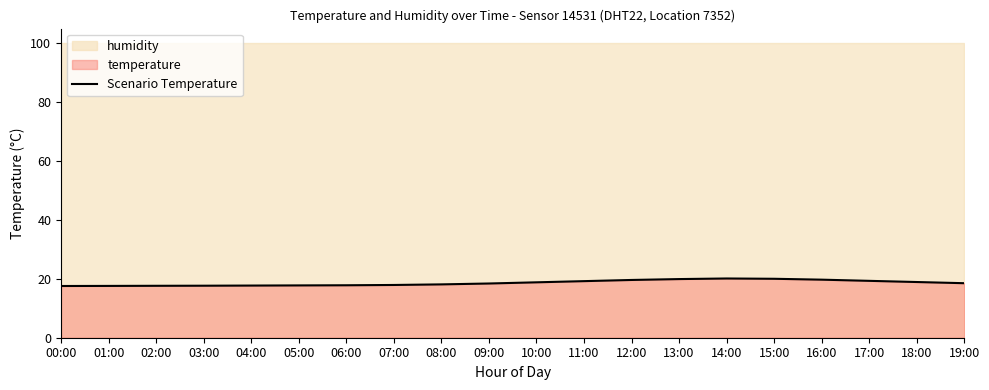

The value at 05:00 is 28.2. True or false?

False